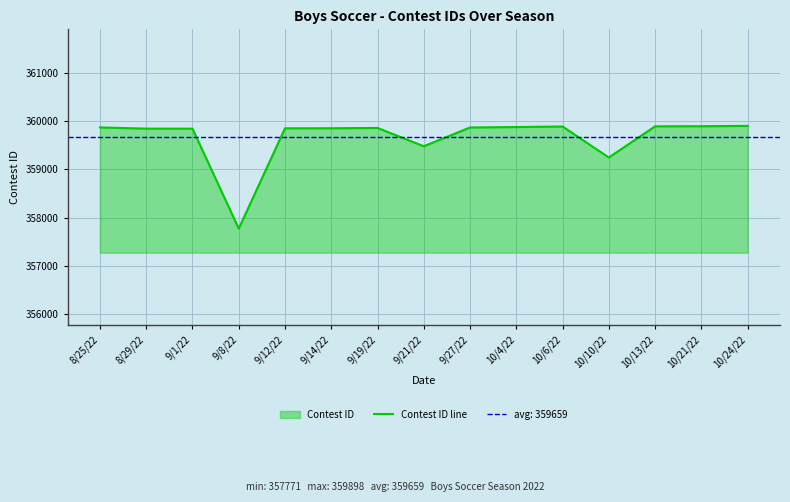

Between 10/13/22 and 9/1/22, which is larger?

10/13/22